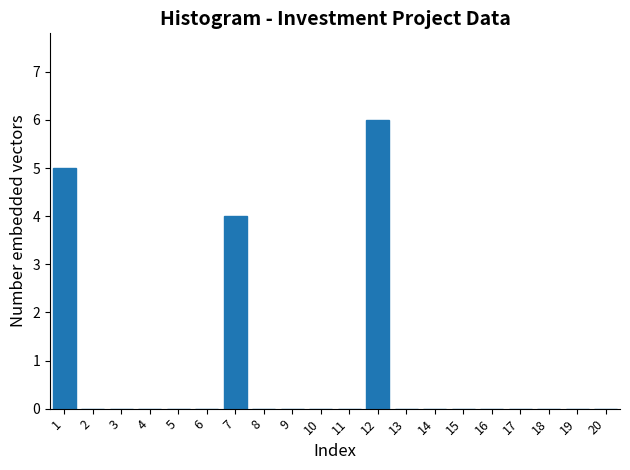

Reading left to right, extract all data points from this chart.

1=5	2=0	3=0	4=0	5=0	6=0	7=4	8=0	9=0	10=0	11=0	12=6	13=0	14=0	15=0	16=0	17=0	18=0	19=0	20=0